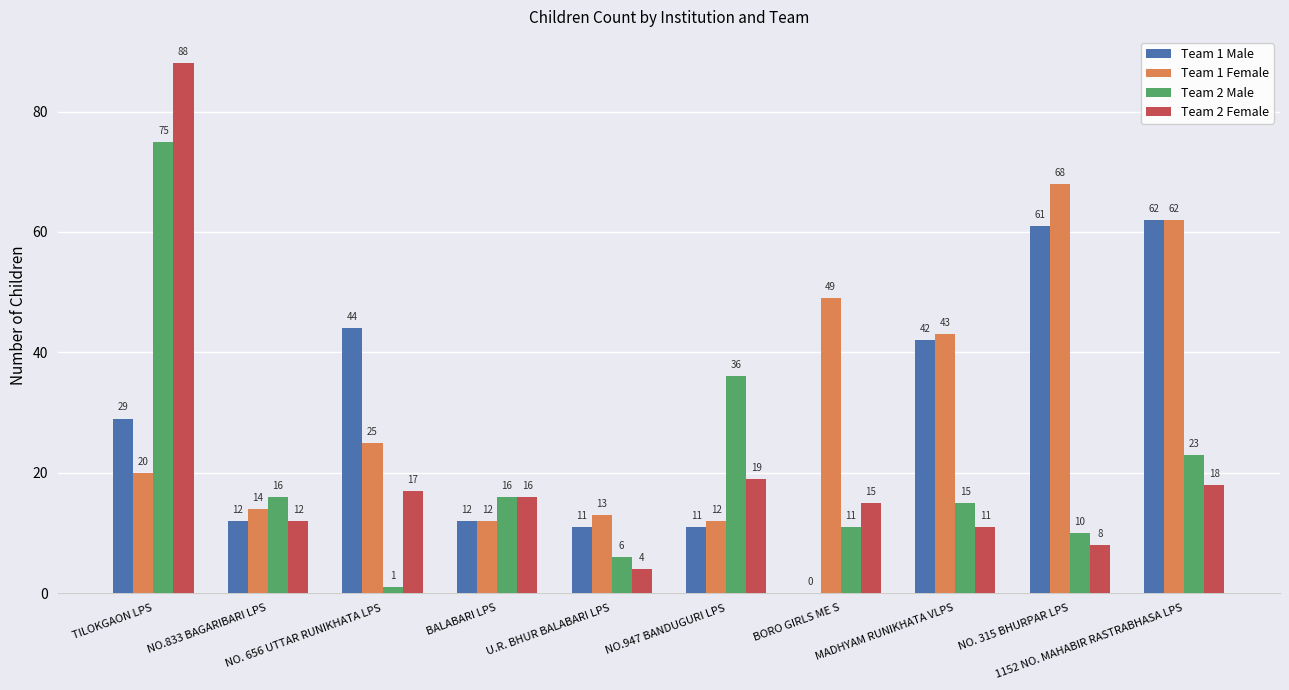

Reading left to right, what are all the values shown in this chart?

Team 1 Male: 29	12	44	12	11	11	0	42	61	62
Team 1 Female: 20	14	25	12	13	12	49	43	68	62
Team 2 Male: 75	16	1	16	6	36	11	15	10	23
Team 2 Female: 88	12	17	16	4	19	15	11	8	18